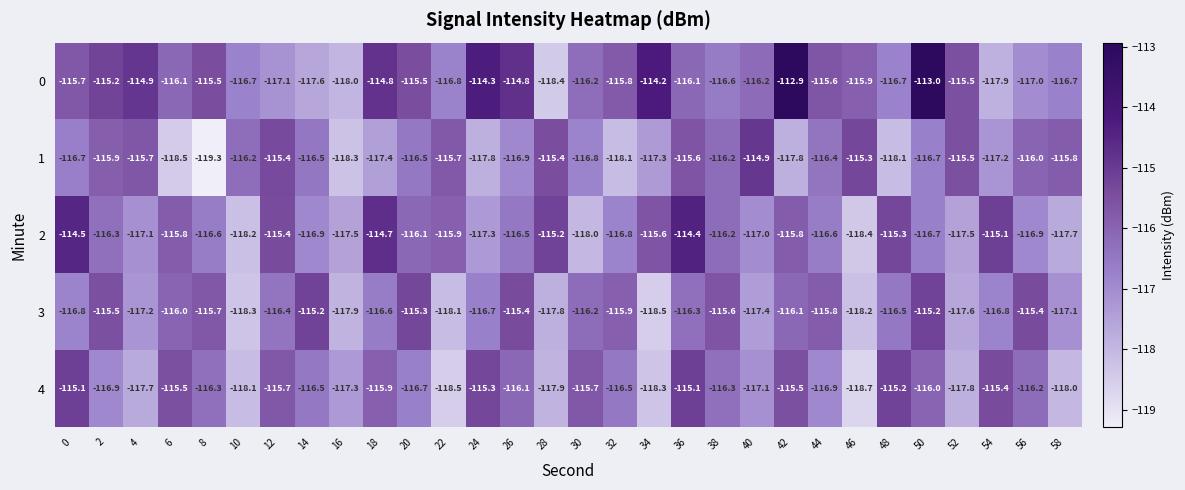

At which category does the chart reach its minimum across all series?

8